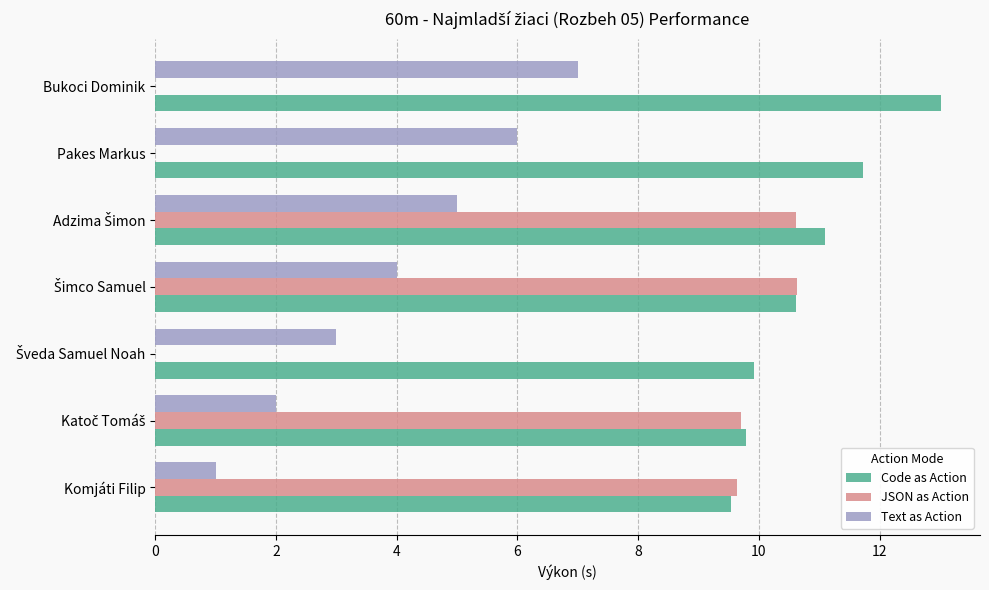

What is the sum of all Code as Action values?

75.7